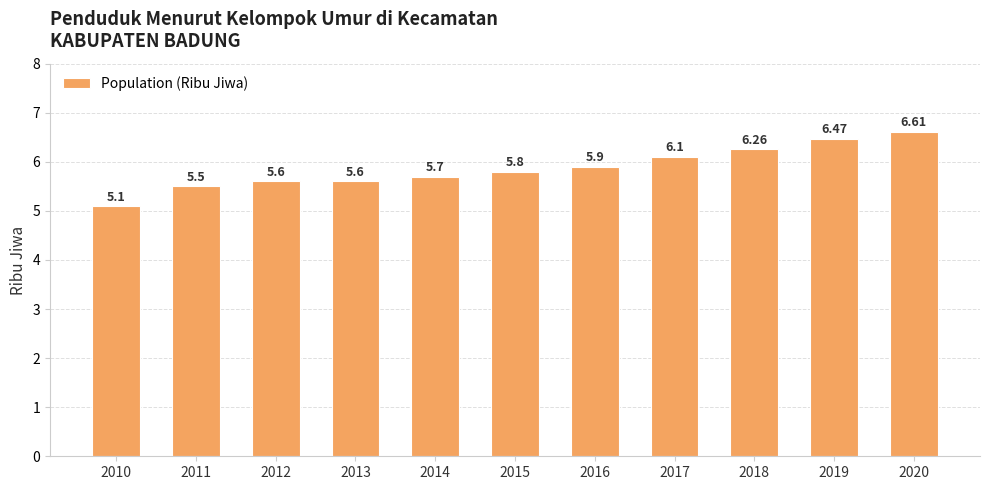

Which has a higher value, 2010 or 2020?

2020